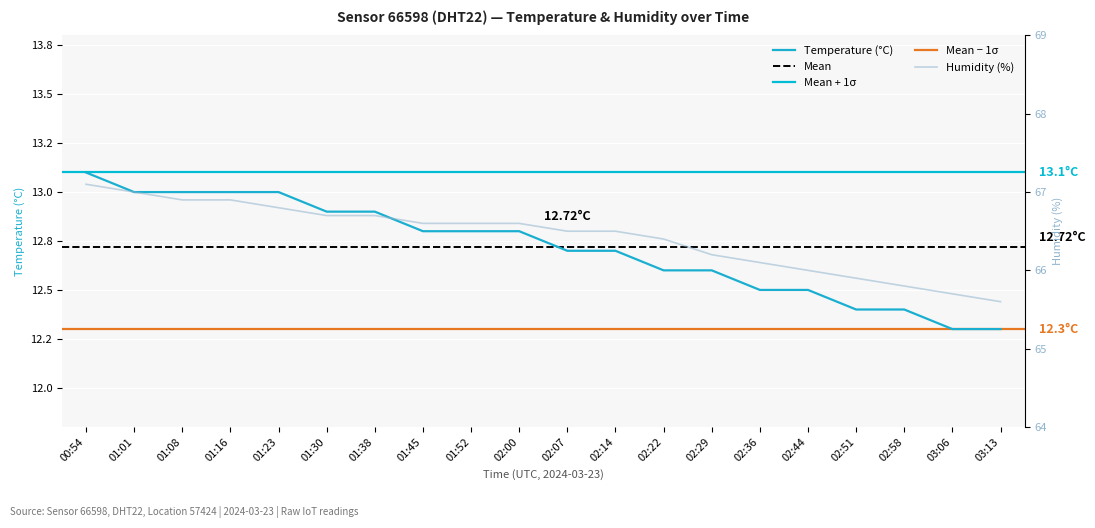

True or false: humidity and temperature intersect in this chart.

False